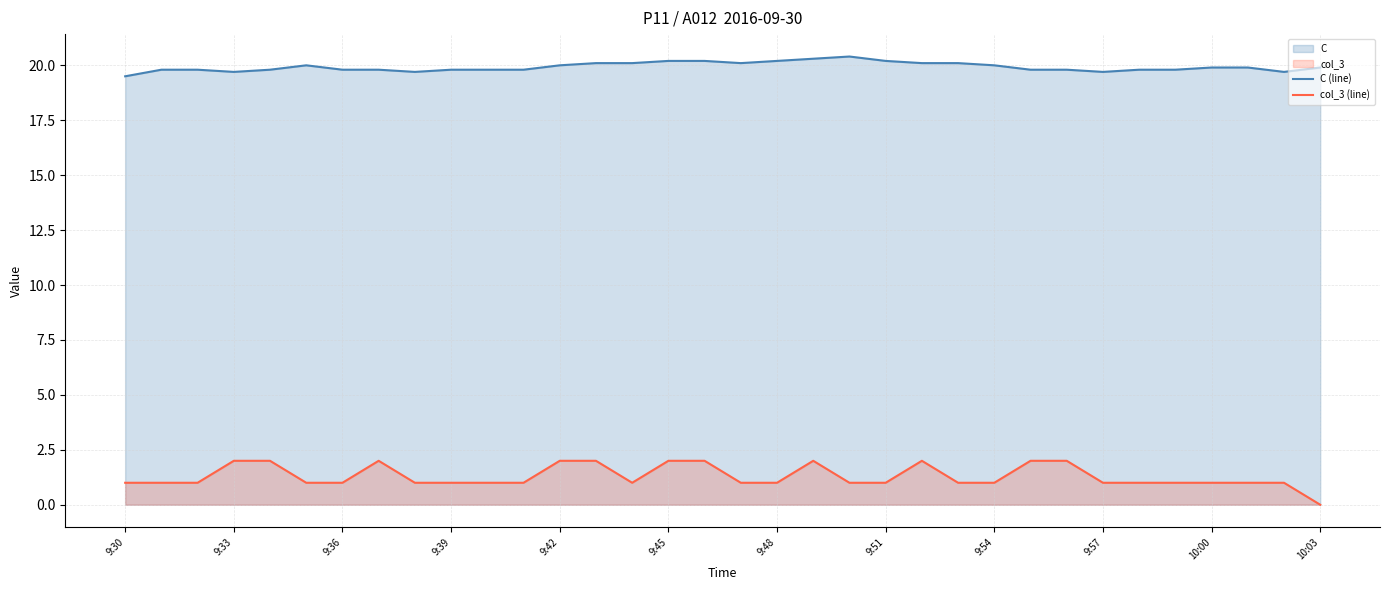

Which series has the largest total across all categories?

C (line)